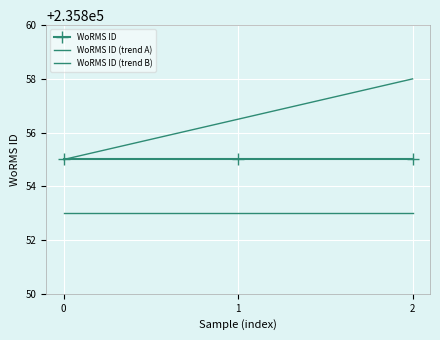

The value of WoRMS ID (trend A) at 2 is 235853.0. True or false?

True